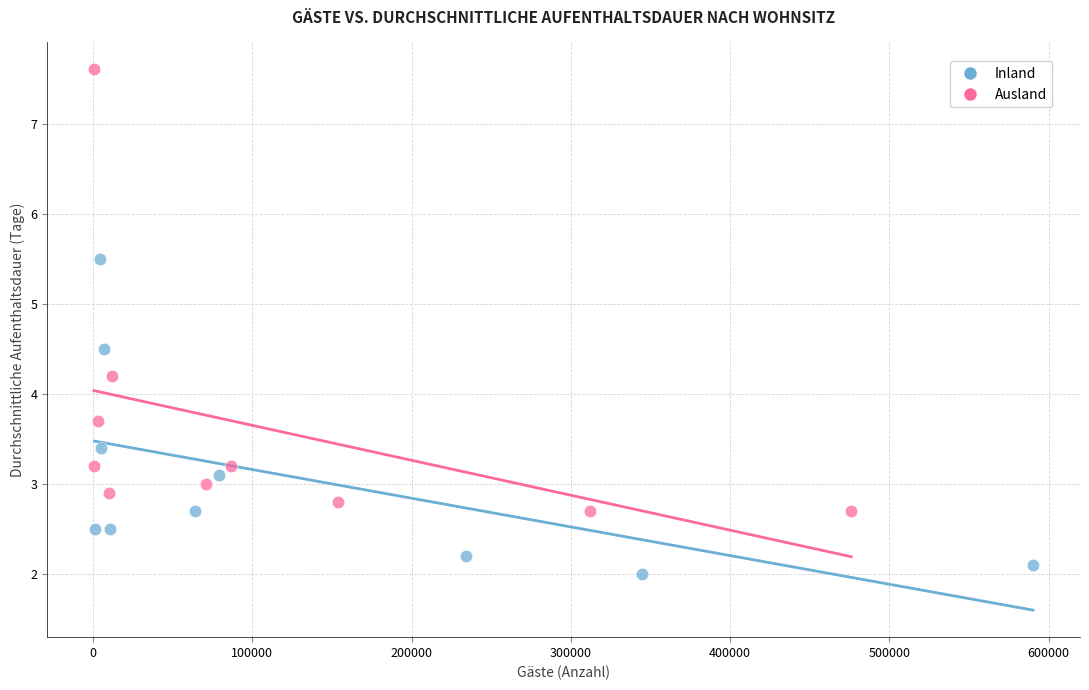

Which series has the largest Y range (max minus min)?

Ausland